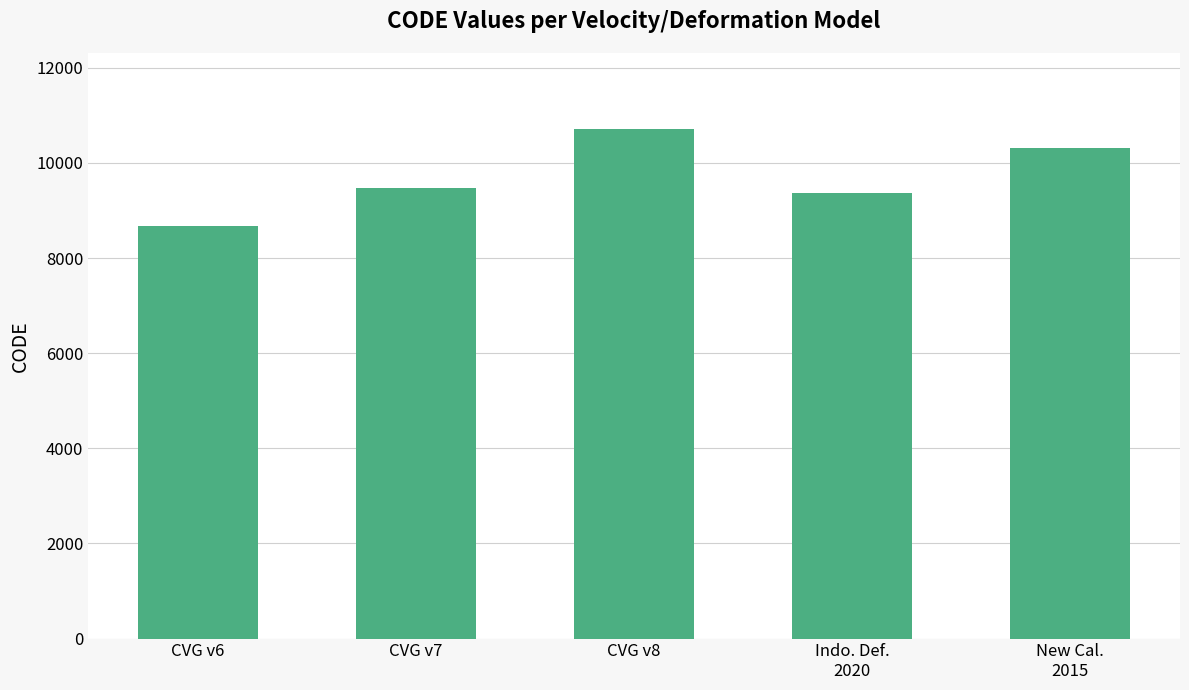

Count the number of data series in this chart.

1